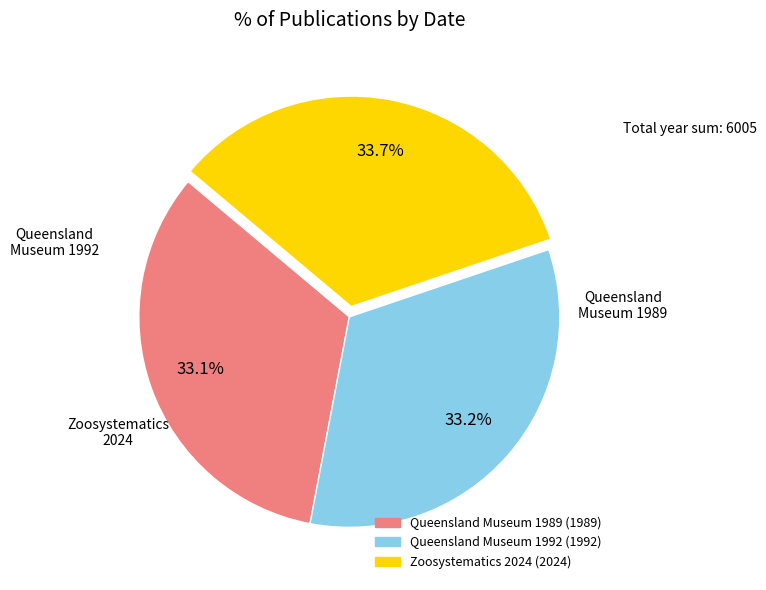

How many slices are in this pie chart?

3